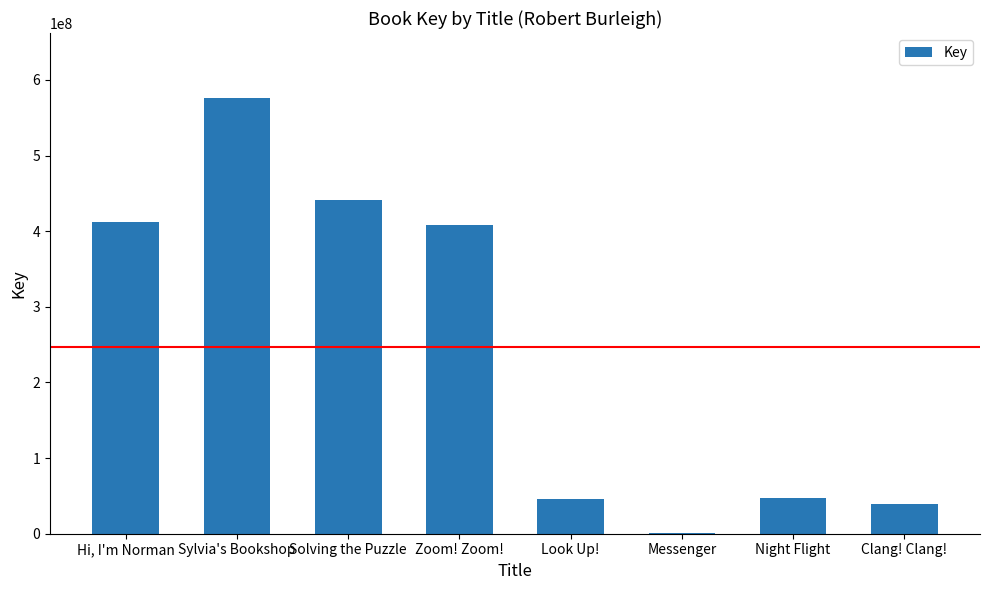

The chart shows a value of 66884534 at Look Up!. True or false?

False